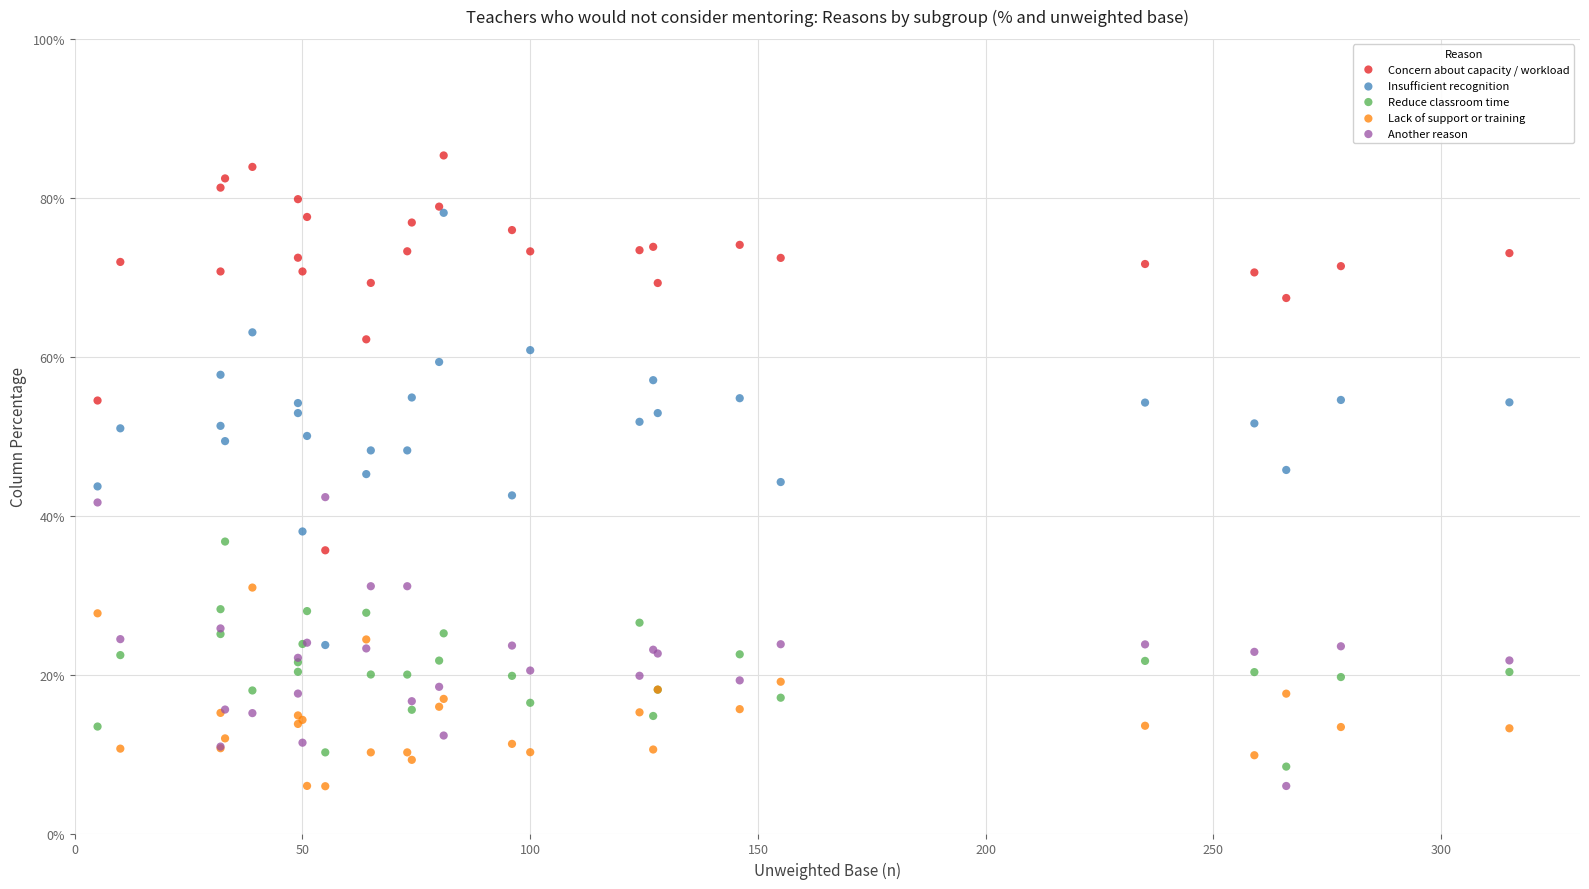

Which series contains the highest Y value?

Concern about capacity / workload